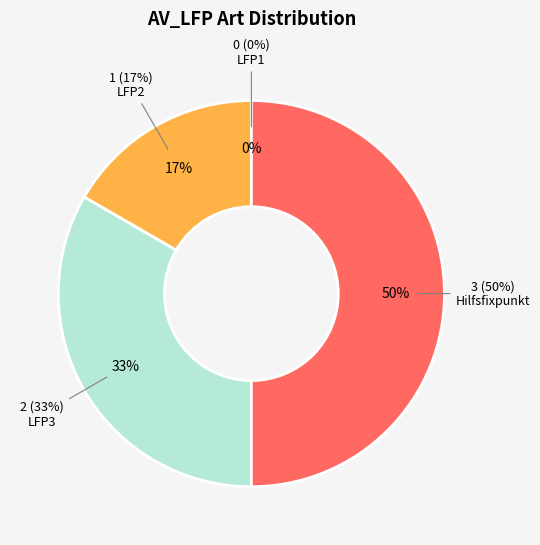

Is there any slice that represents more than half of the pie?

No